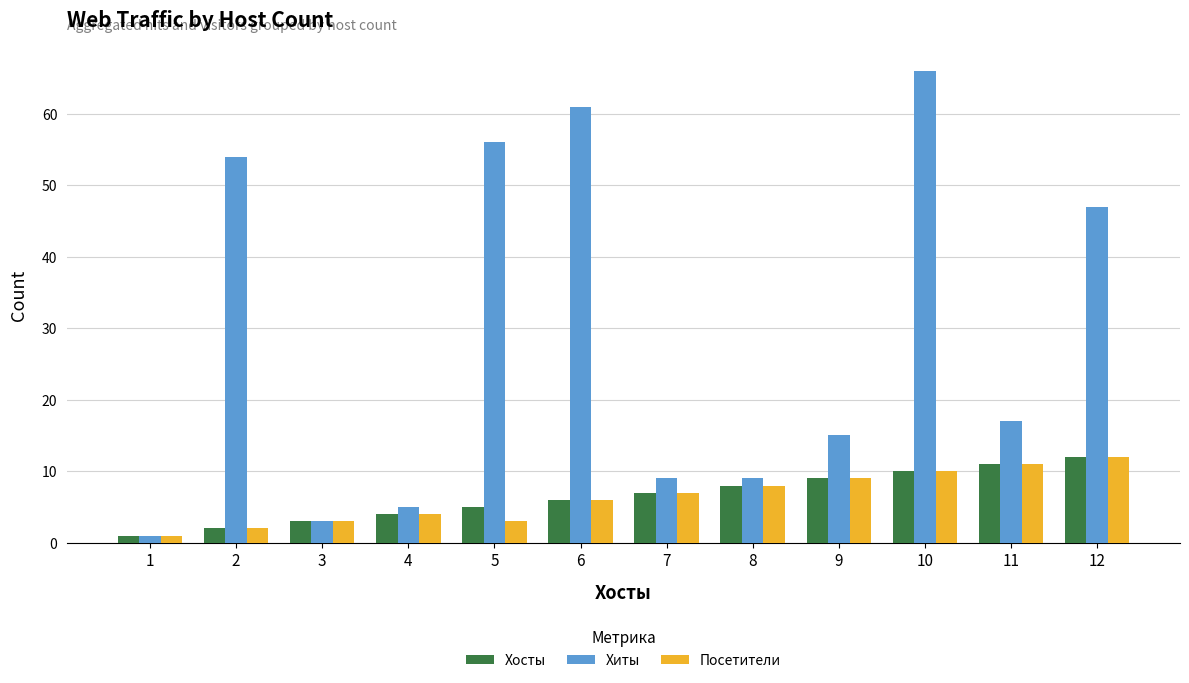

What is the total value across all series at 4?

13